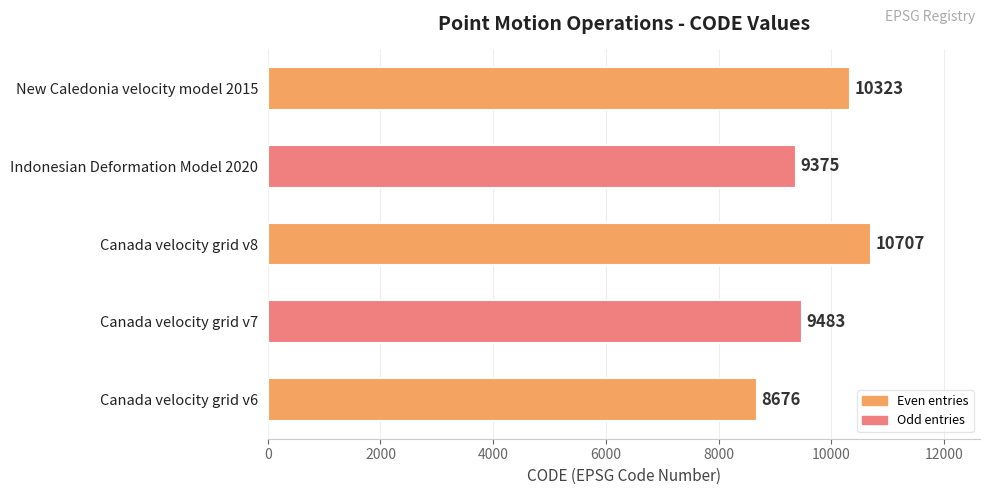

Rank the categories by value from highest to lowest.

Canada velocity grid v8, New Caledonia velocity model 2015, Canada velocity grid v7, Indonesian Deformation Model 2020, Canada velocity grid v6